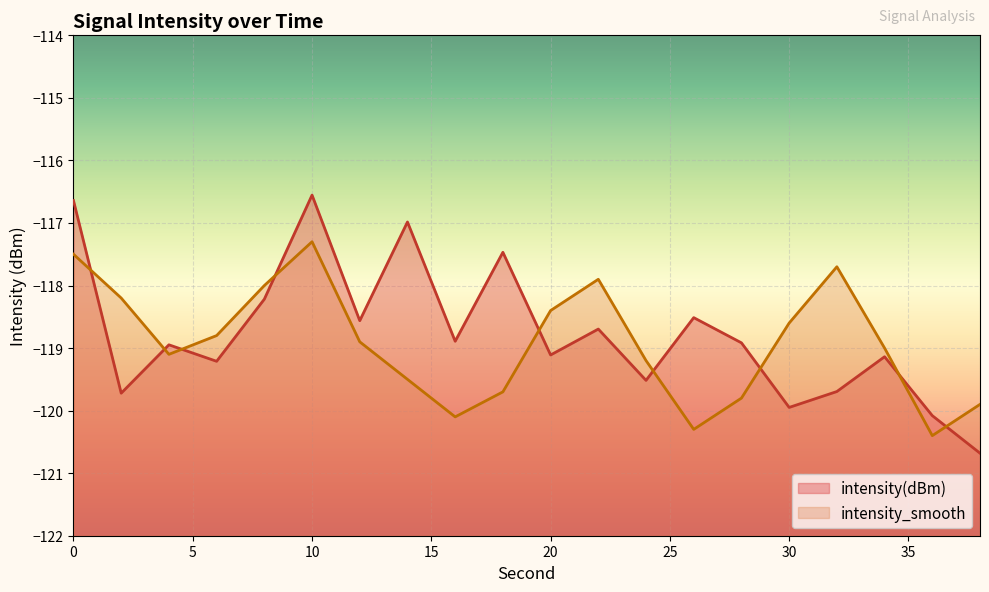

What is the greatest value displayed?

-116.6